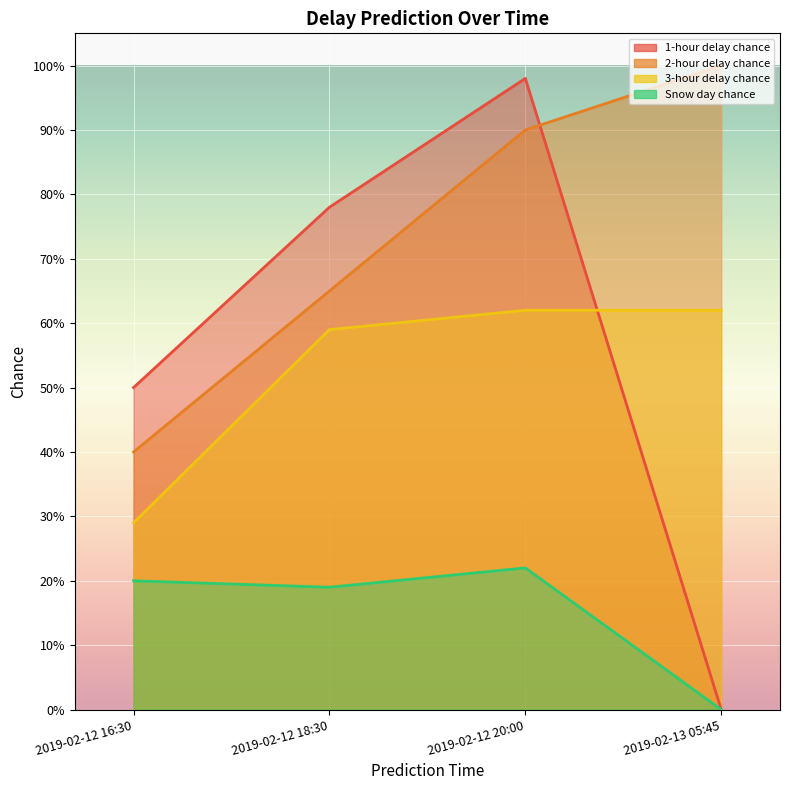

What are all the series names shown in the legend?

1-hour delay chance, 2-hour delay chance, 3-hour delay chance, Snow day chance